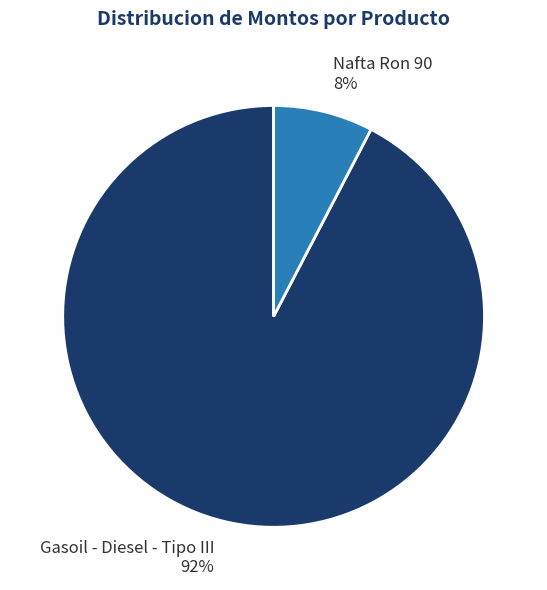

To the nearest percent, what is the combined percentage of Gasoil - Diesel - Tipo III and Nafta Ron 90?

100%